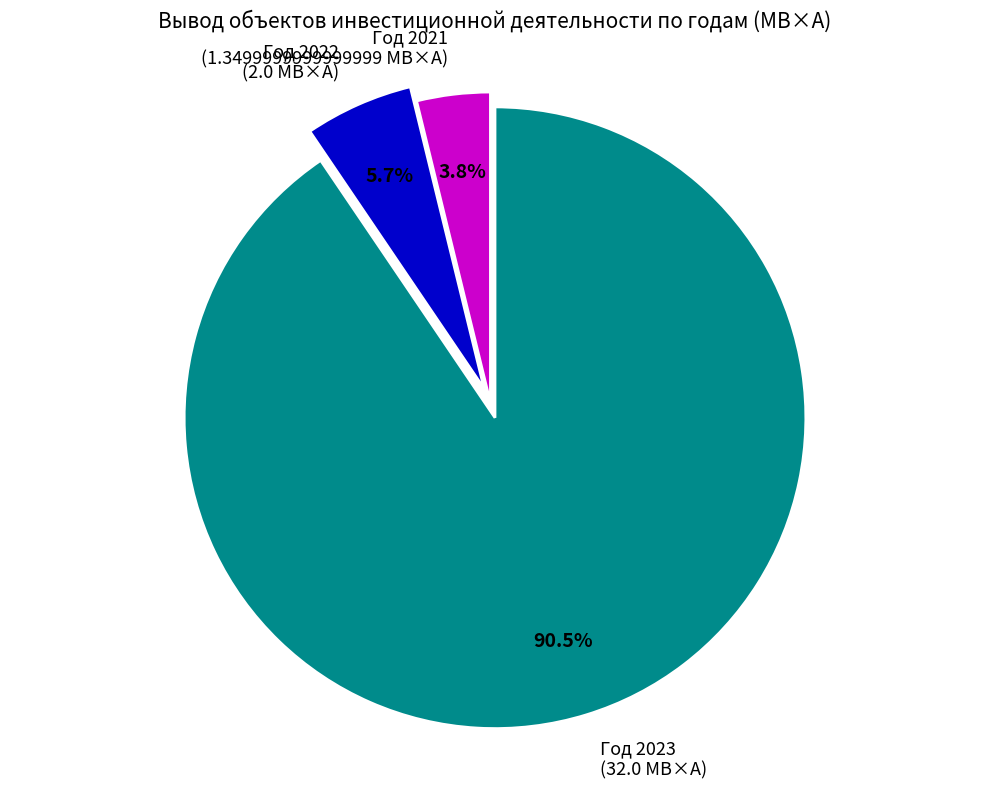

Which has a higher value, Год 2021 (1.3499999999999999 МВ×А) or Год 2023 (32.0 МВ×А)?

Год 2023 (32.0 МВ×А)